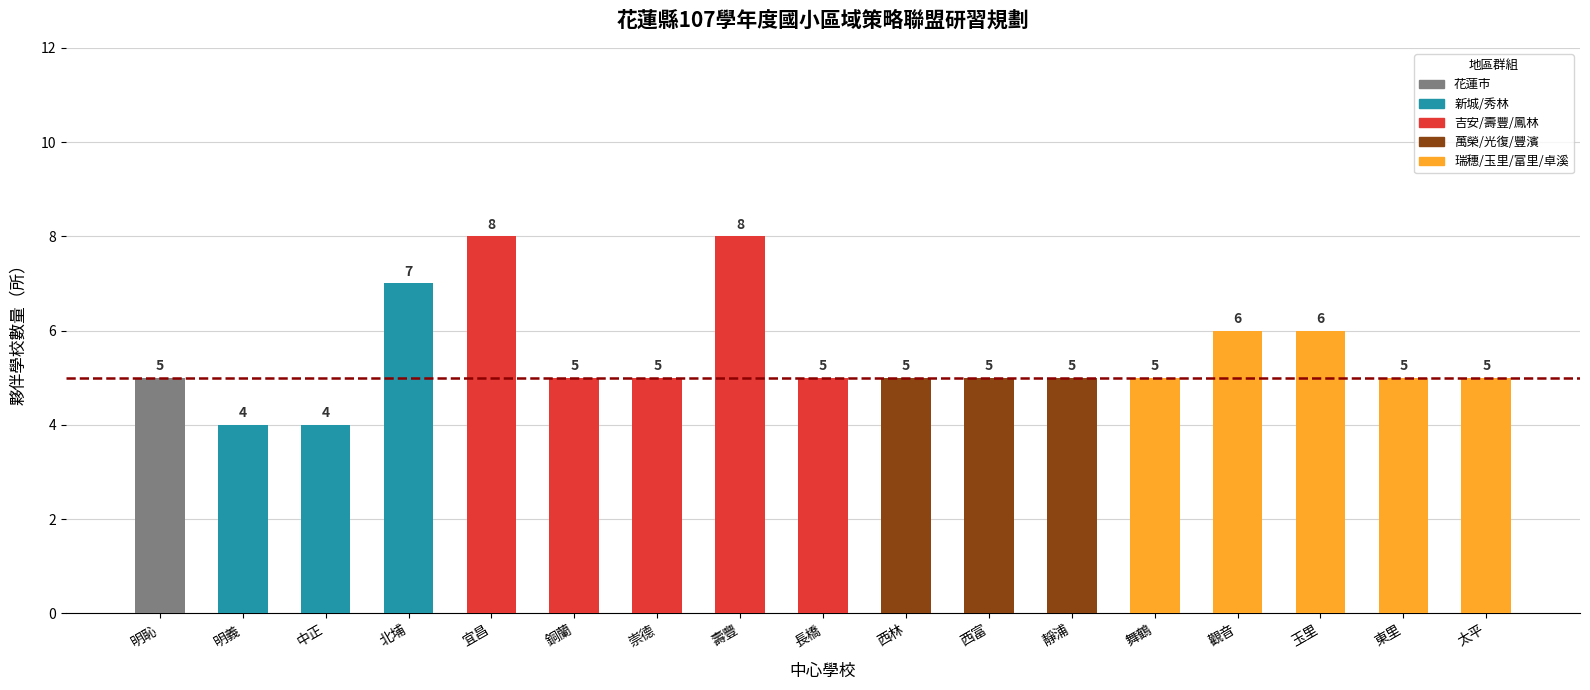

Reading left to right, list all the values displayed in this chart.

明恥=5	明義=4	中正=4	北埔=7	宜昌=8	銅蘭=5	崇德=5	壽豐=8	長橋=5	西林=5	西富=5	靜浦=5	舞鶴=5	觀音=6	玉里=6	東里=5	太平=5